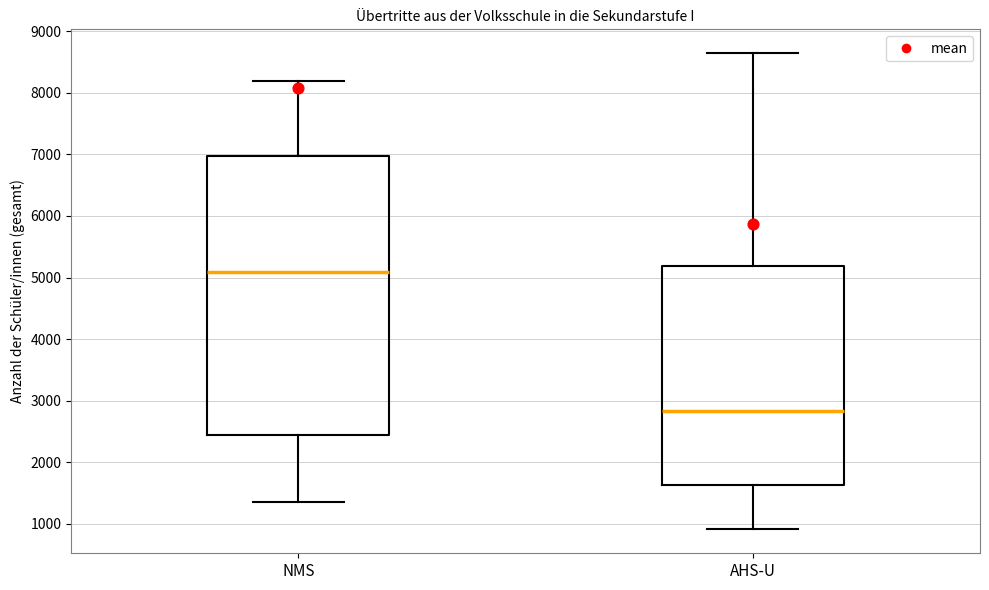

Where is the upper edge of the box for AHS-U on the y-axis? The values are not printed on the chart, so give them approximately, as read against the axis.

5200